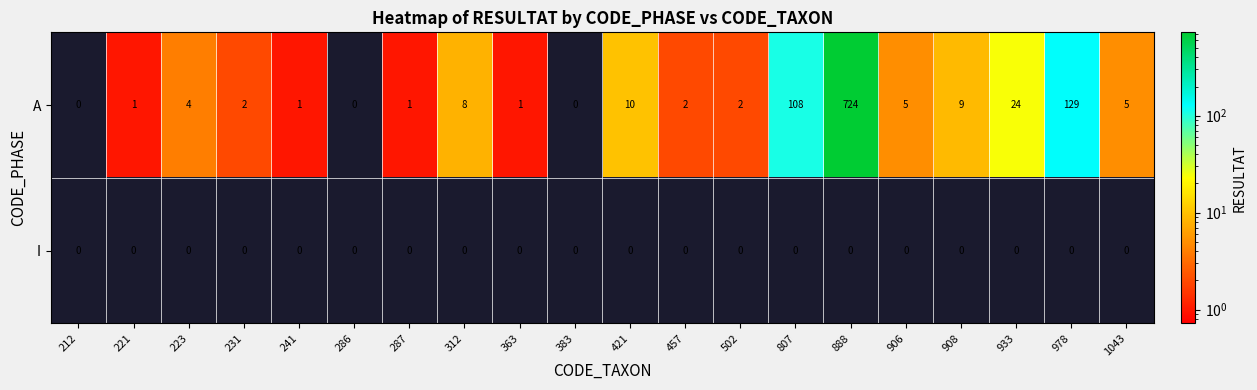

At which category is the sum across all series the highest?

888